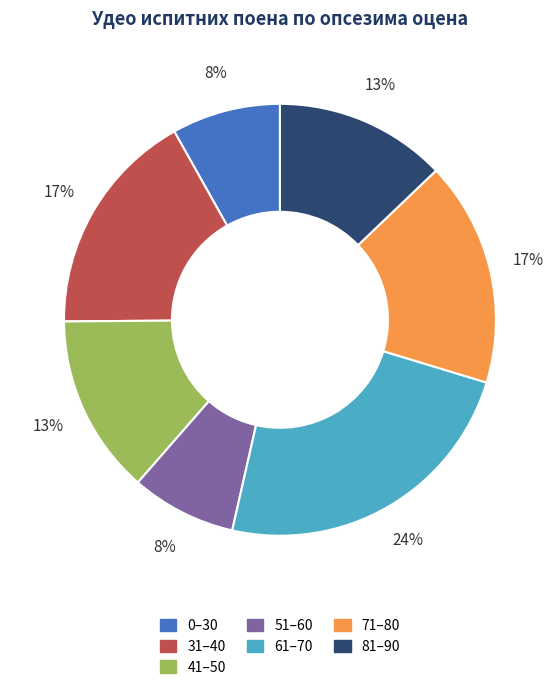

To the nearest percent, what is the average slice percentage?

14%